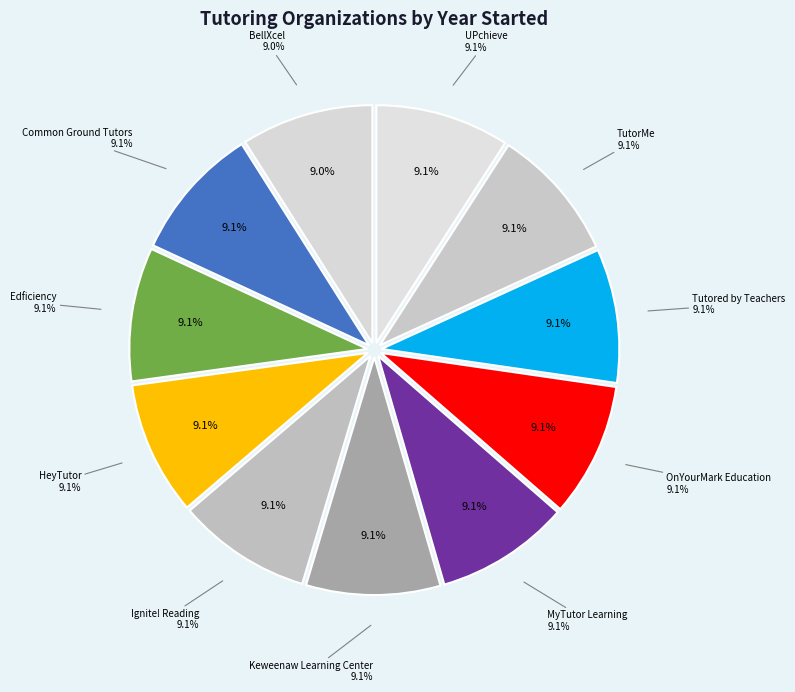

Which category has the smallest portion of the pie?

BellXcel